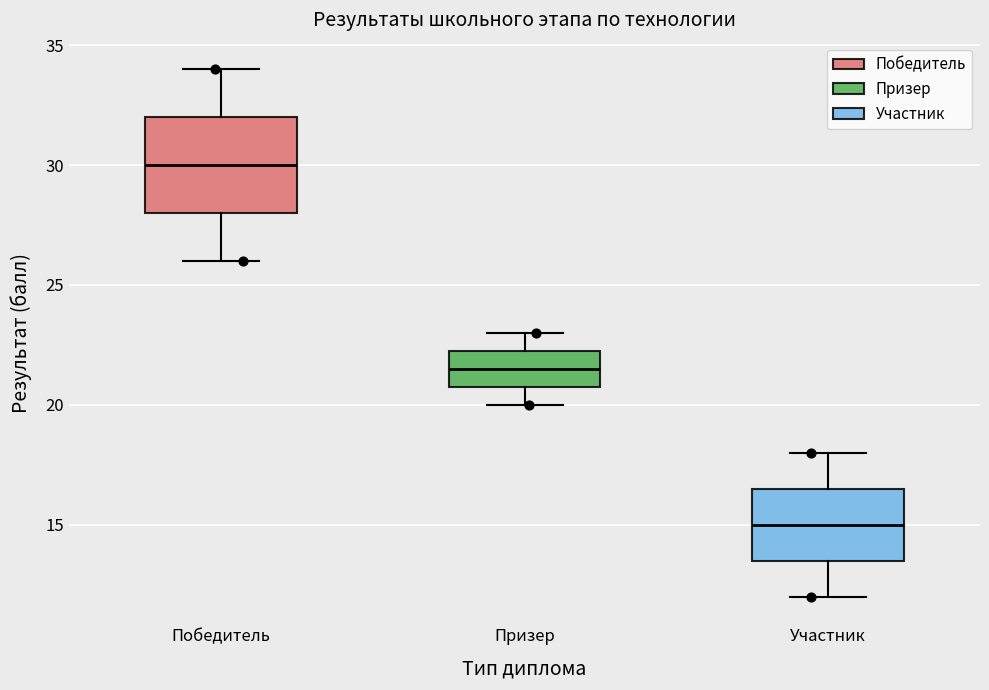

Reading left to right, read every box against the y-axis: the position of its median line, the range the box covers, and the ends of its whiskers. The values are not printed on the chart, so give them approximately, as read against the axis.

Победитель: median 30.0, box 28.0 to 32.0, whiskers 26.0 to 34.0
Призер: median 21.5, box 21.0 to 22.5, whiskers 20.0 to 23.0
Участник: median 15.0, box 13.5 to 16.5, whiskers 12.0 to 18.0